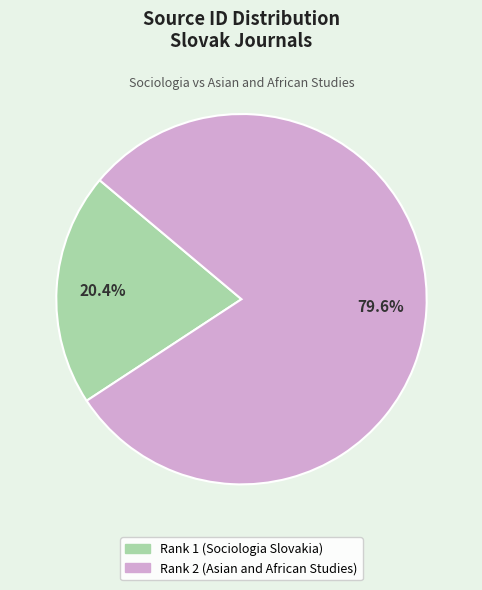

Combined, do Rank 1 (Sociologia Slovakia) and Rank 2 (Asian and African Studies) account for over 50%?

Yes